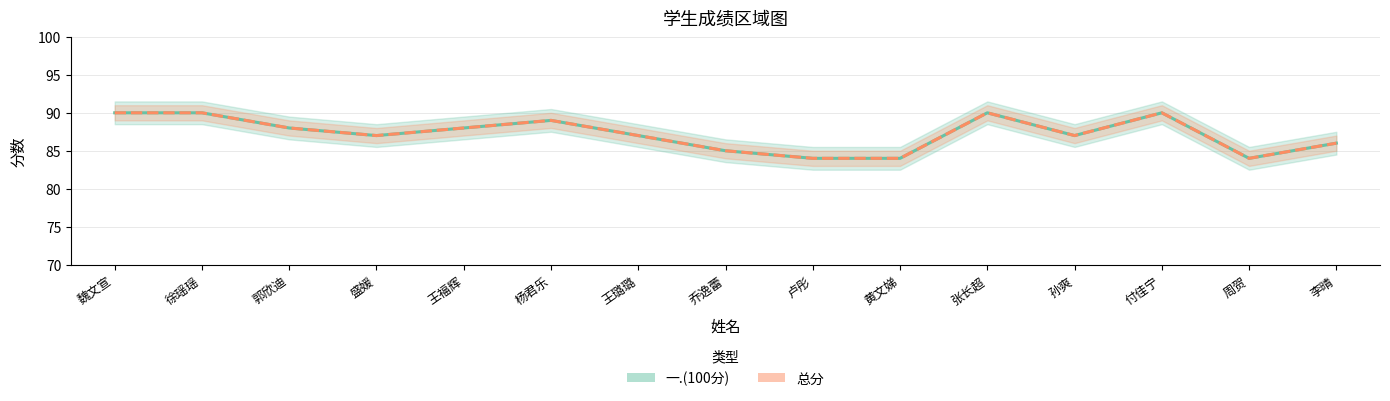

List the labels in order of 总分 value, smallest first.

卢彤, 黄文娣, 周贺, 乔逸蕾, 李晴, 盛媛, 王璐璐, 孙爽, 郭欣迪, 王福辉, 杨君乐, 魏文宣, 徐瑶瑶, 张长超, 付佳宁